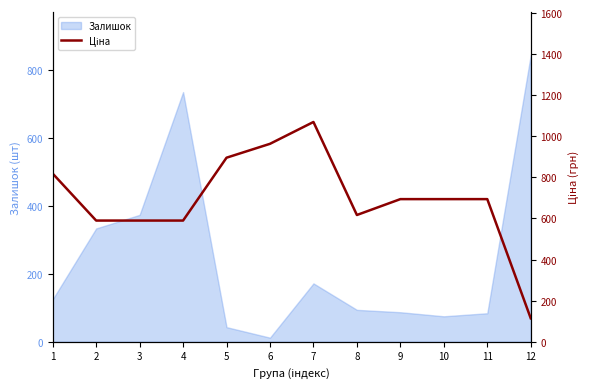

Where is the data nearest to the value 591?

2